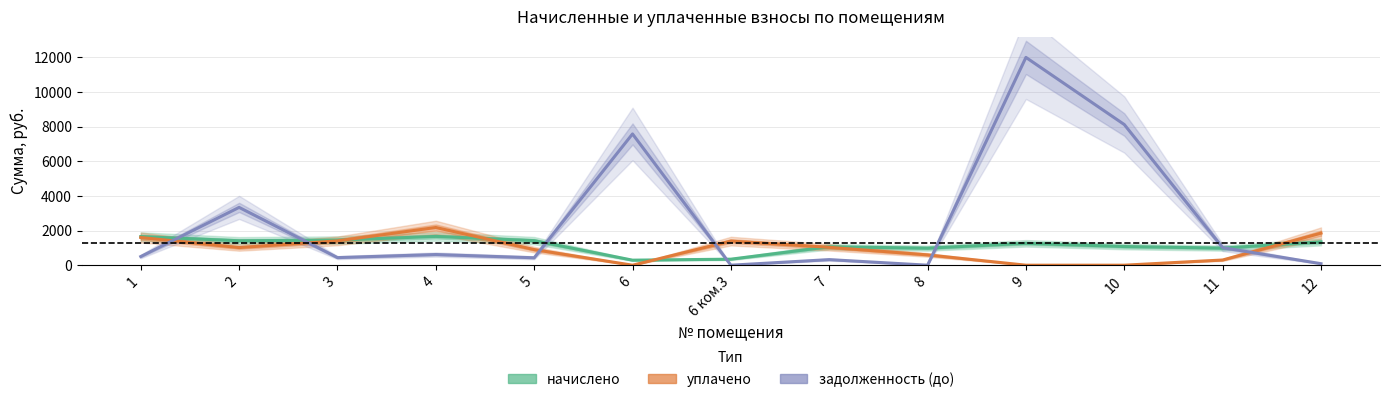

True or false: задолженность (до) and начислено intersect in this chart.

True